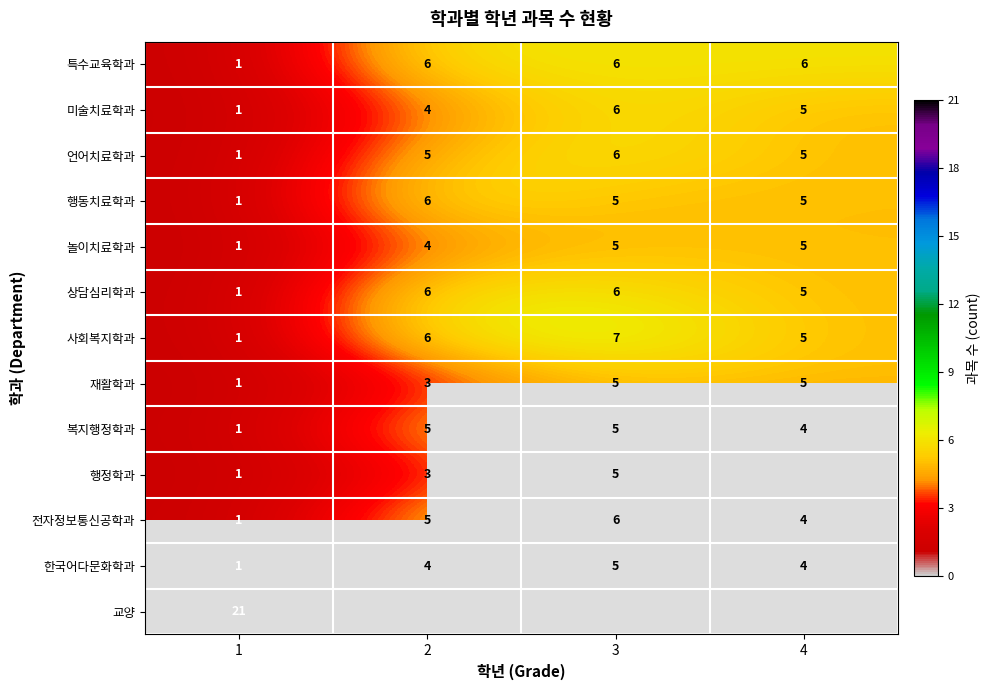

What is the highest value of the 한국어다문화학과 series?

5